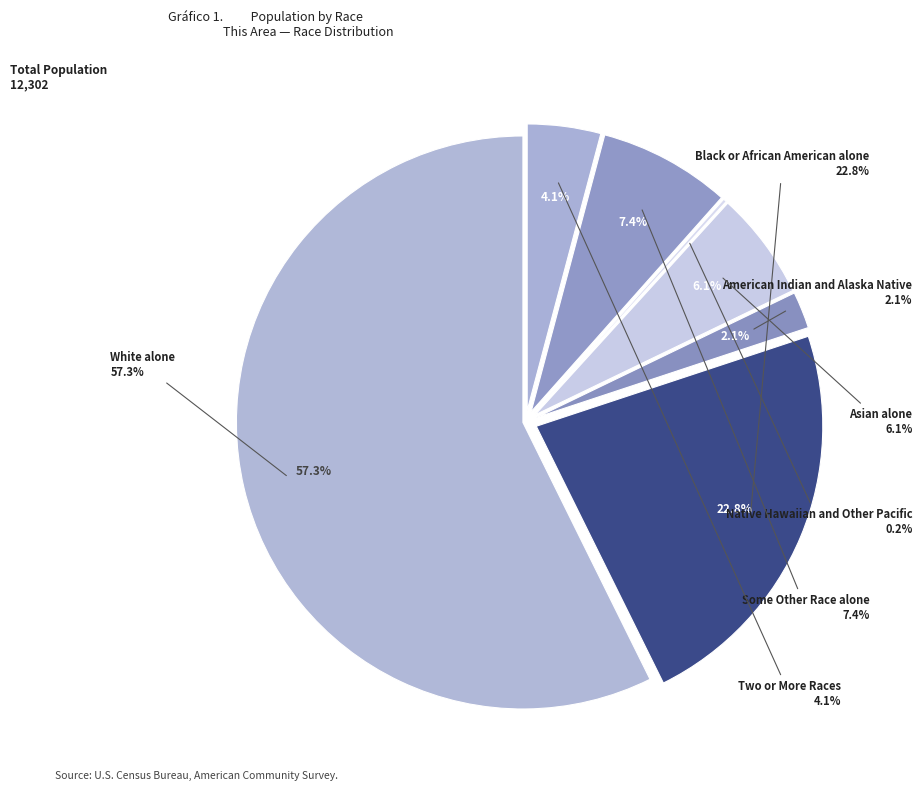

True or false: Two or More Races accounts for 4% of the total.

True